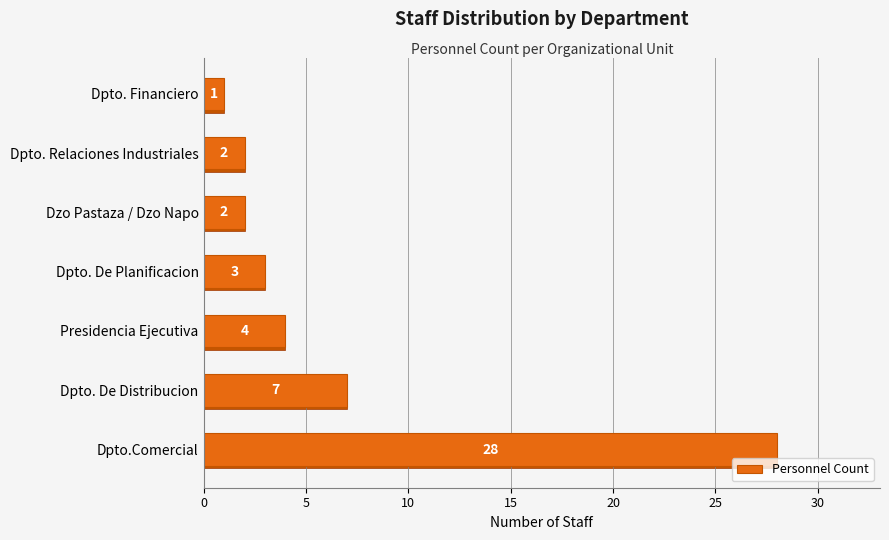

How many data points are less than 3?

3